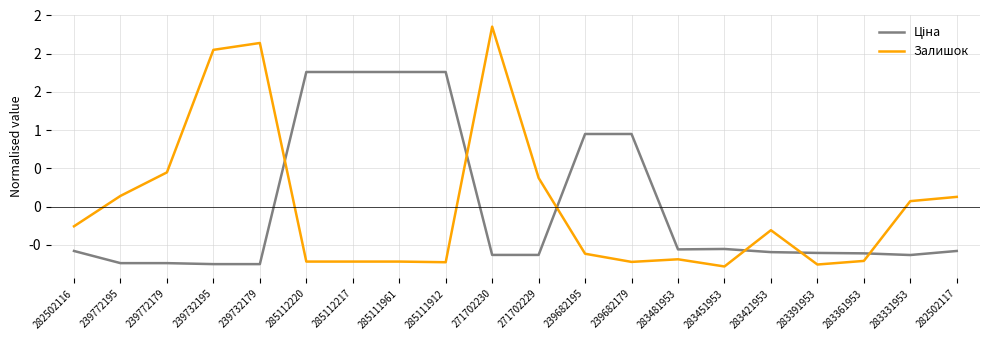

At how many categories does at least one series exceed 0?

14